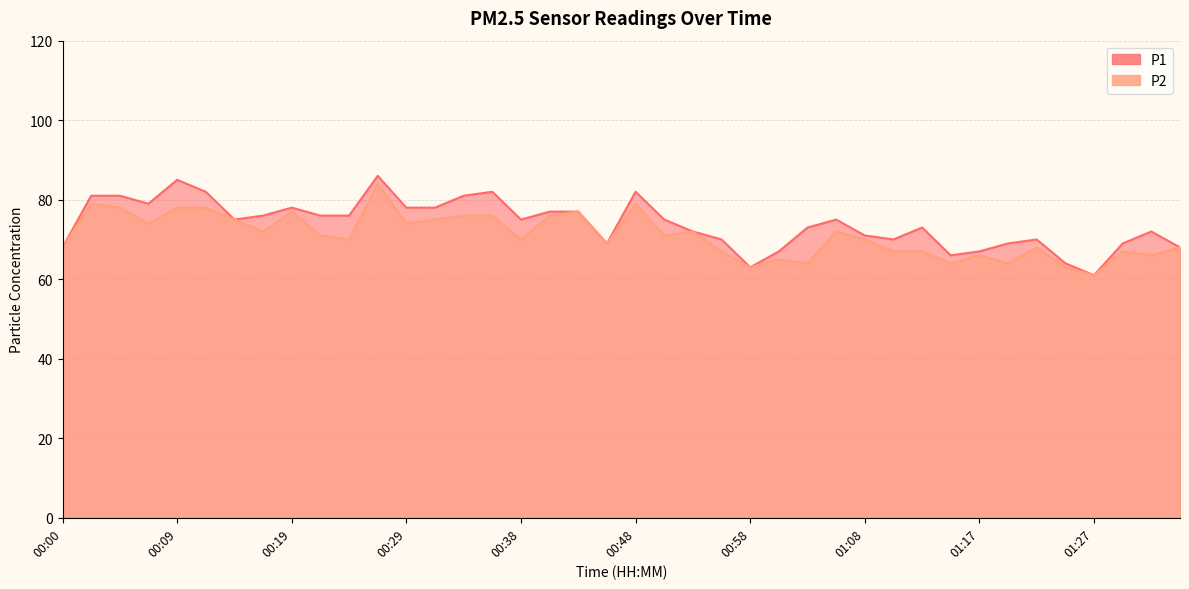

How many data points in P1 are above 75?

17